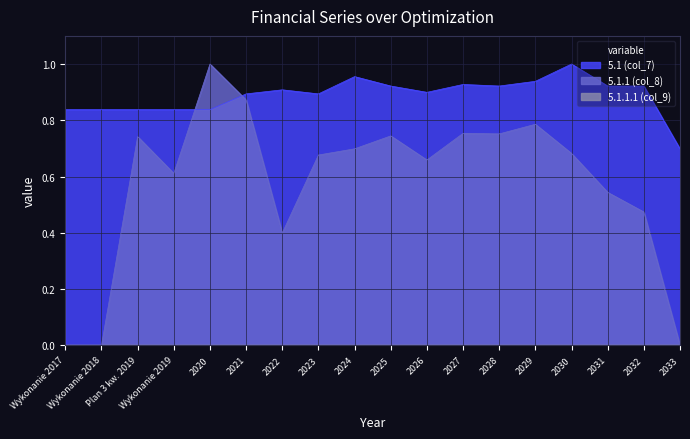

How many interior local peaks does the 5.1 (col_7) series have?

4